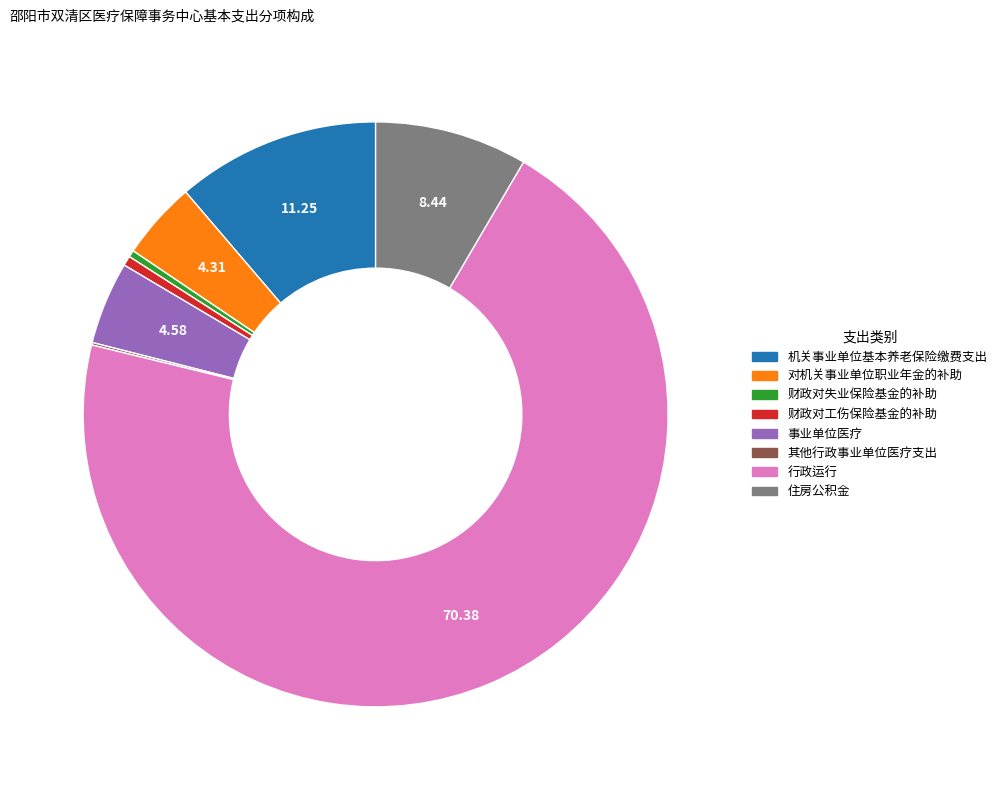

What is the majority slice?

行政运行